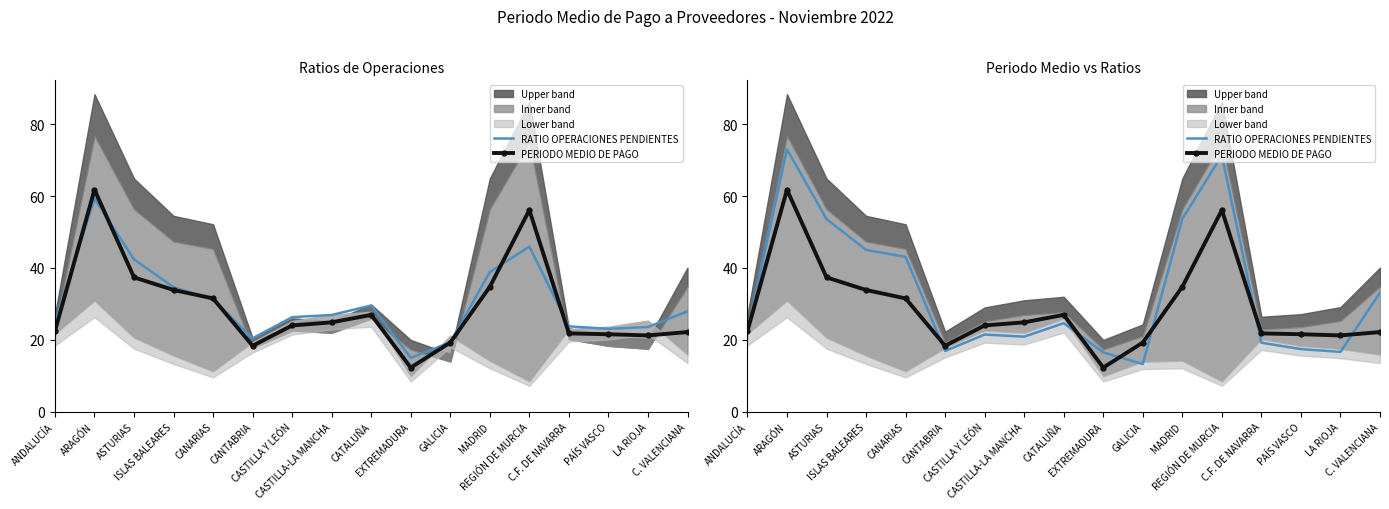

True or false: RATIO OPERACIONES PENDIENTES and PERIODO MEDIO DE PAGO intersect in this chart.

True